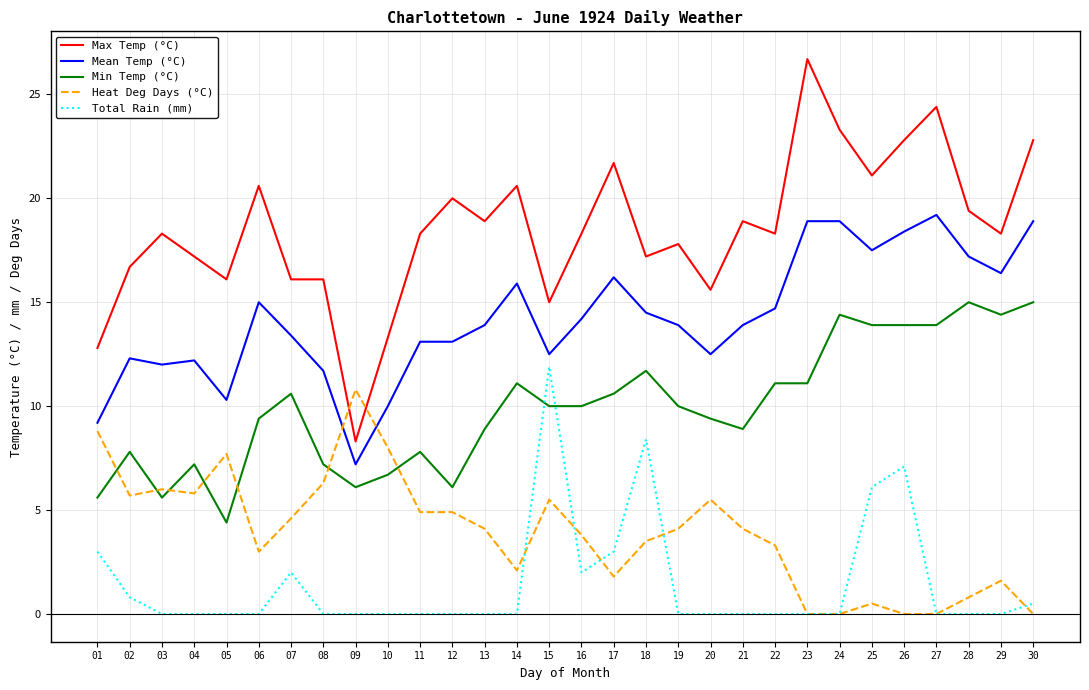

The value of Heat Deg Days (°C) at 26 is -5.7. True or false?

False